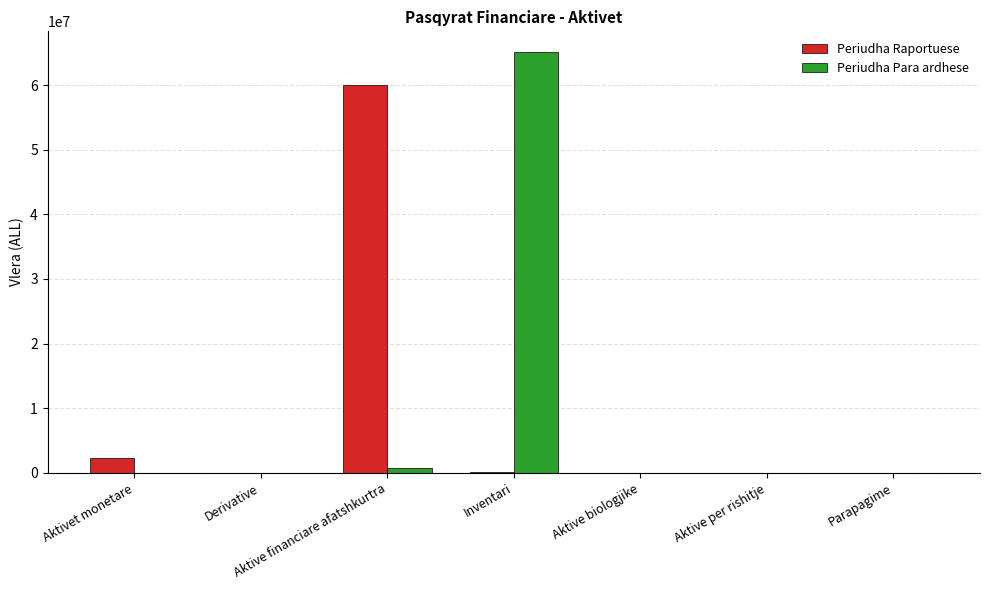

What is the sum of all Periudha Para ardhese values?

65770770.0